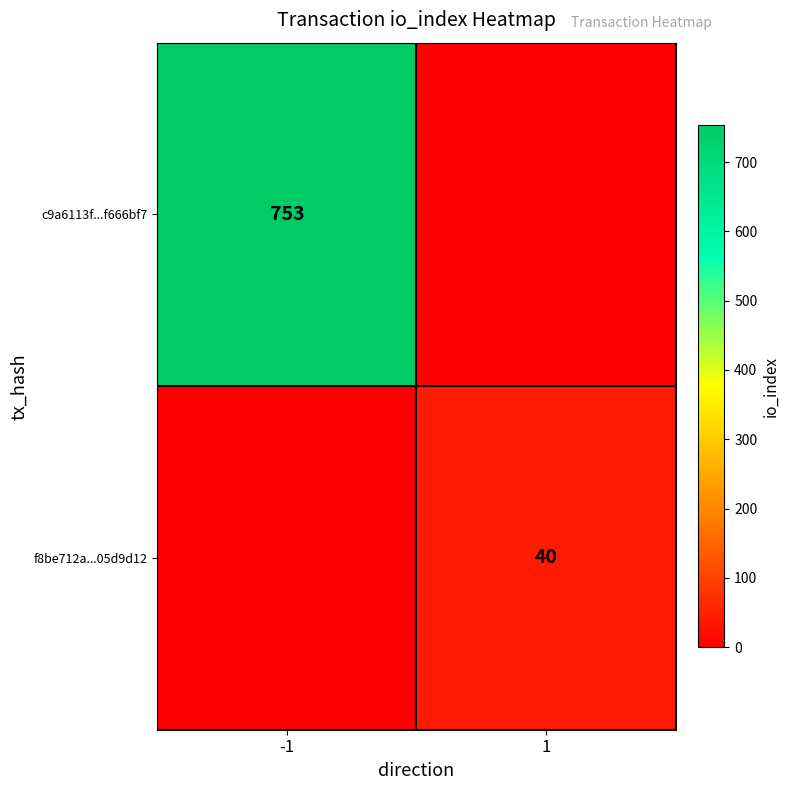

The value of f8be712a...05d9d12 at 1 is 8. True or false?

False